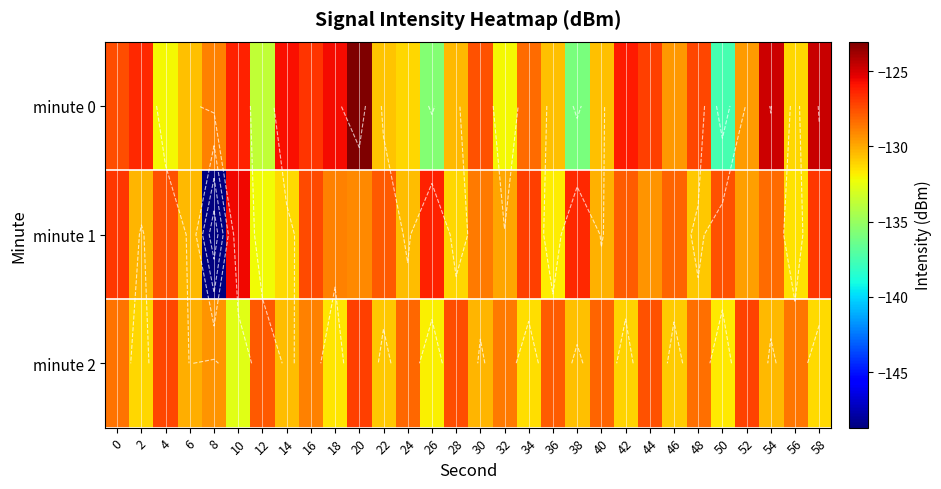

Which category has the highest value in the minute 1 series?

10